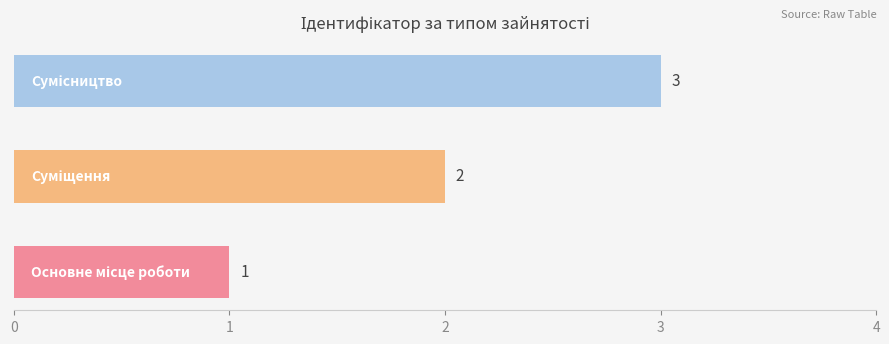

What is the sum of all values?

6